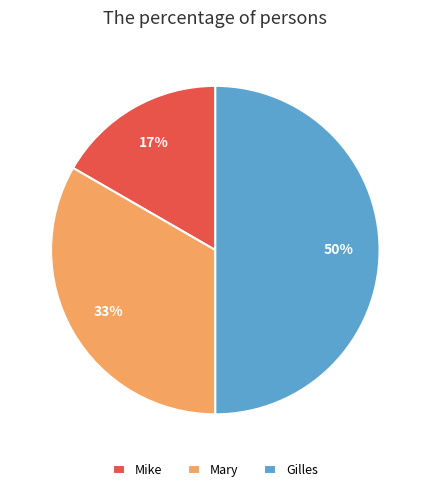

What is the largest slice in the pie chart?

Gilles